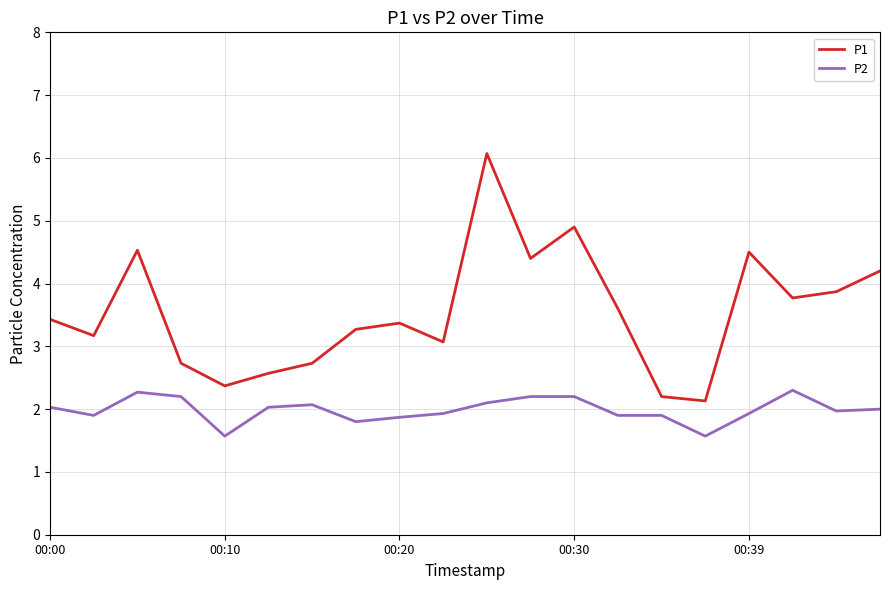

Which series has the largest total across all categories?

P1